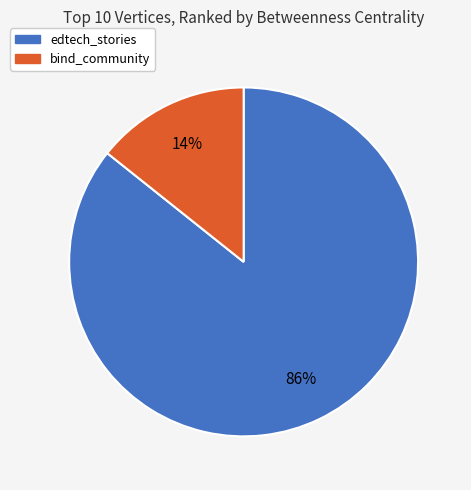

Does bind_community represent more than half of the total?

No